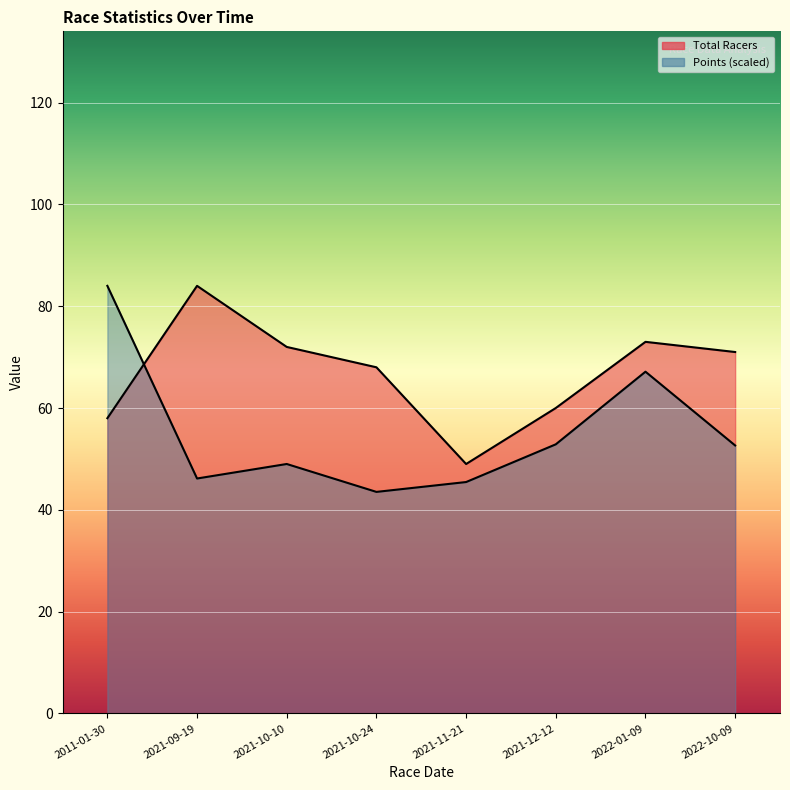

At which label does Points first exceed 52?

2011-01-30